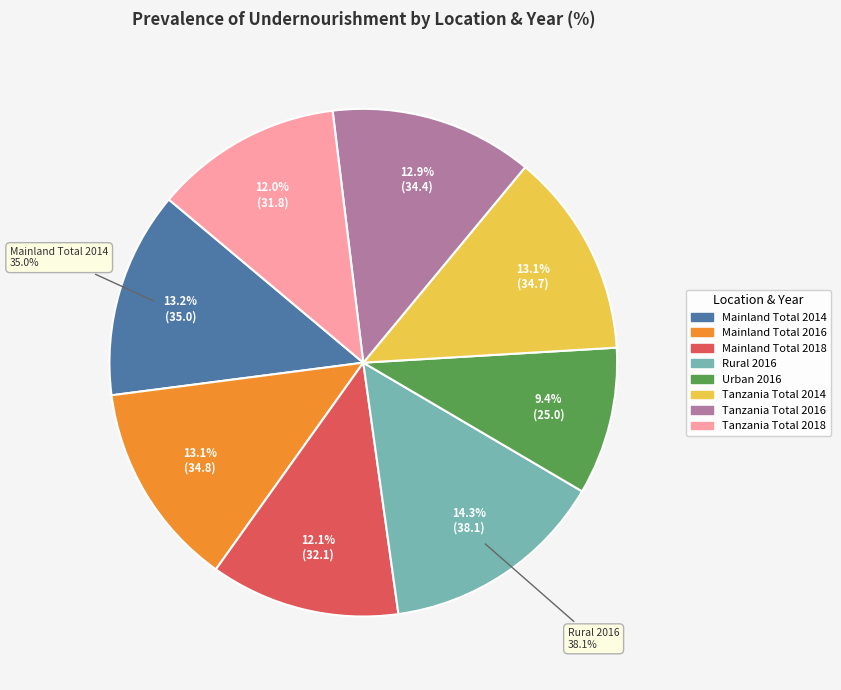

Which category has the biggest portion of the pie?

Rural 2016